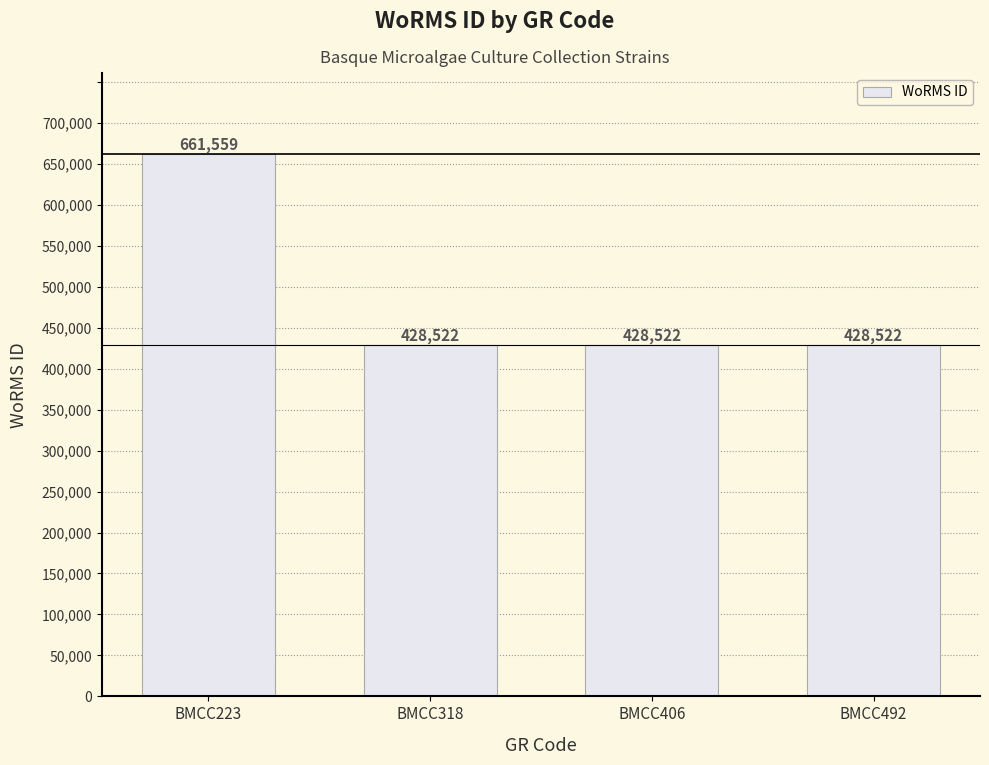

What value does the data have at BMCC492, to the nearest 10?

428520